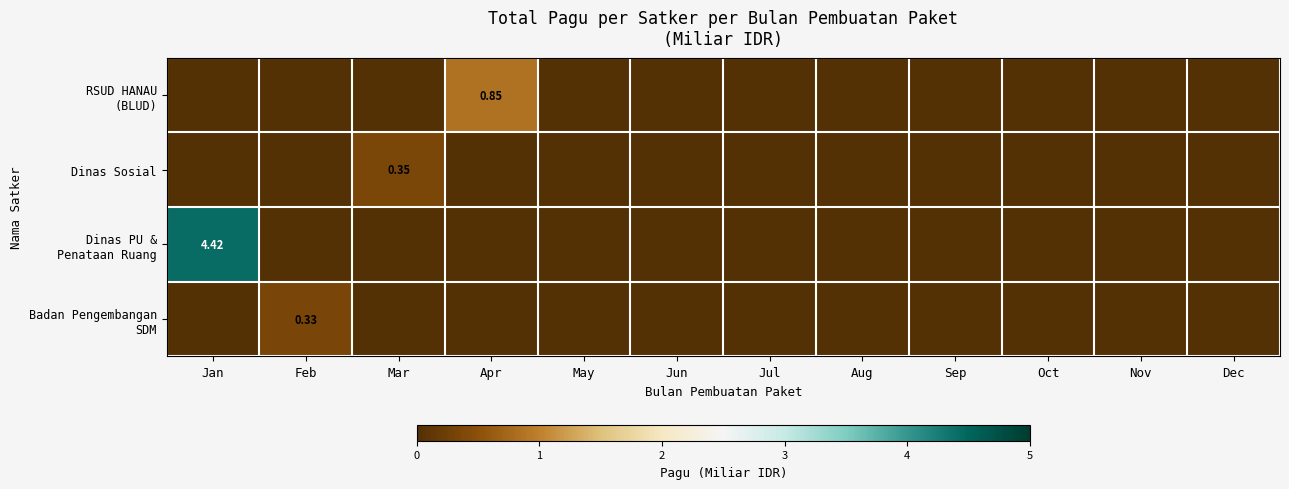

At how many categories does at least one series exceed 2?

1